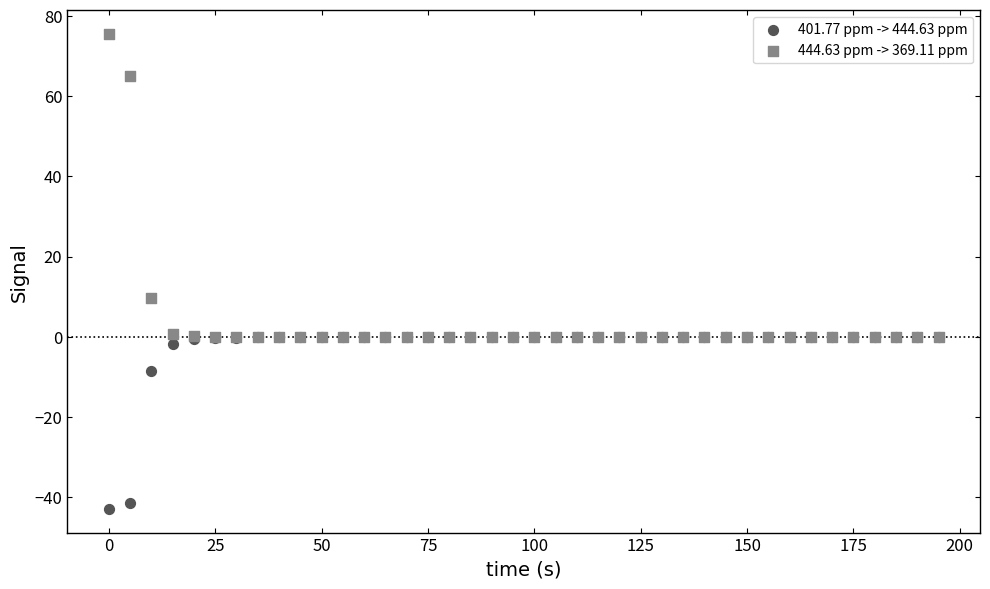

Across all series, what Y value is closest to 16?

9.8